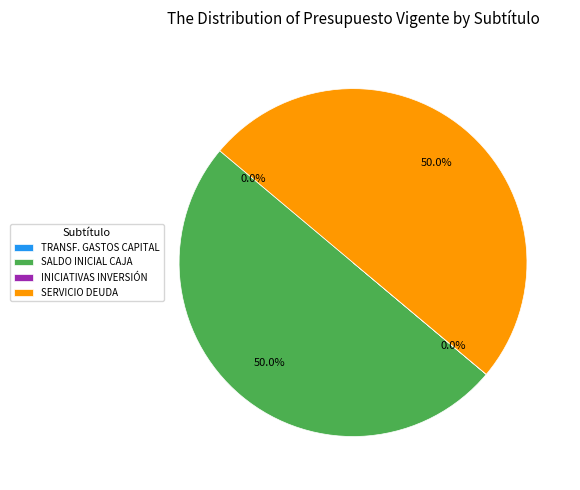

How much of the chart is everything except SERVICIO DEUDA?

50.0%